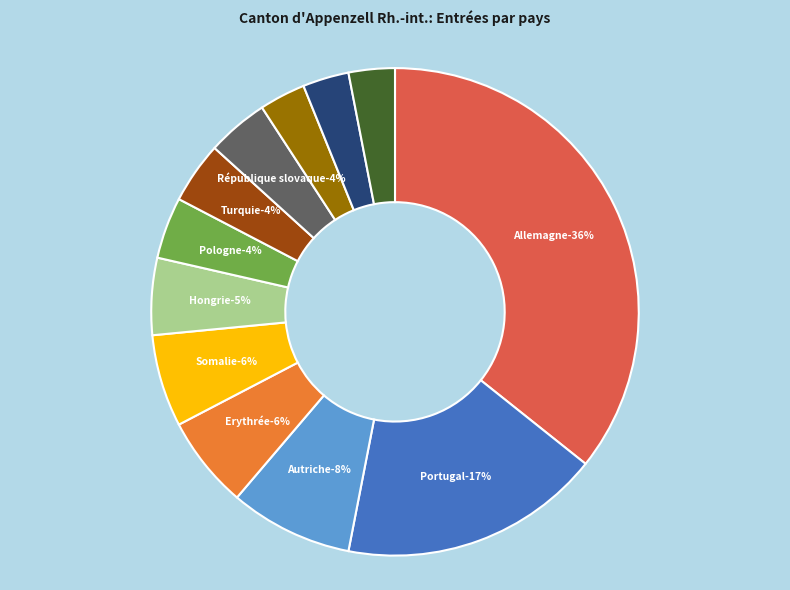

Is it true that Belgique is 16% of the pie?

False